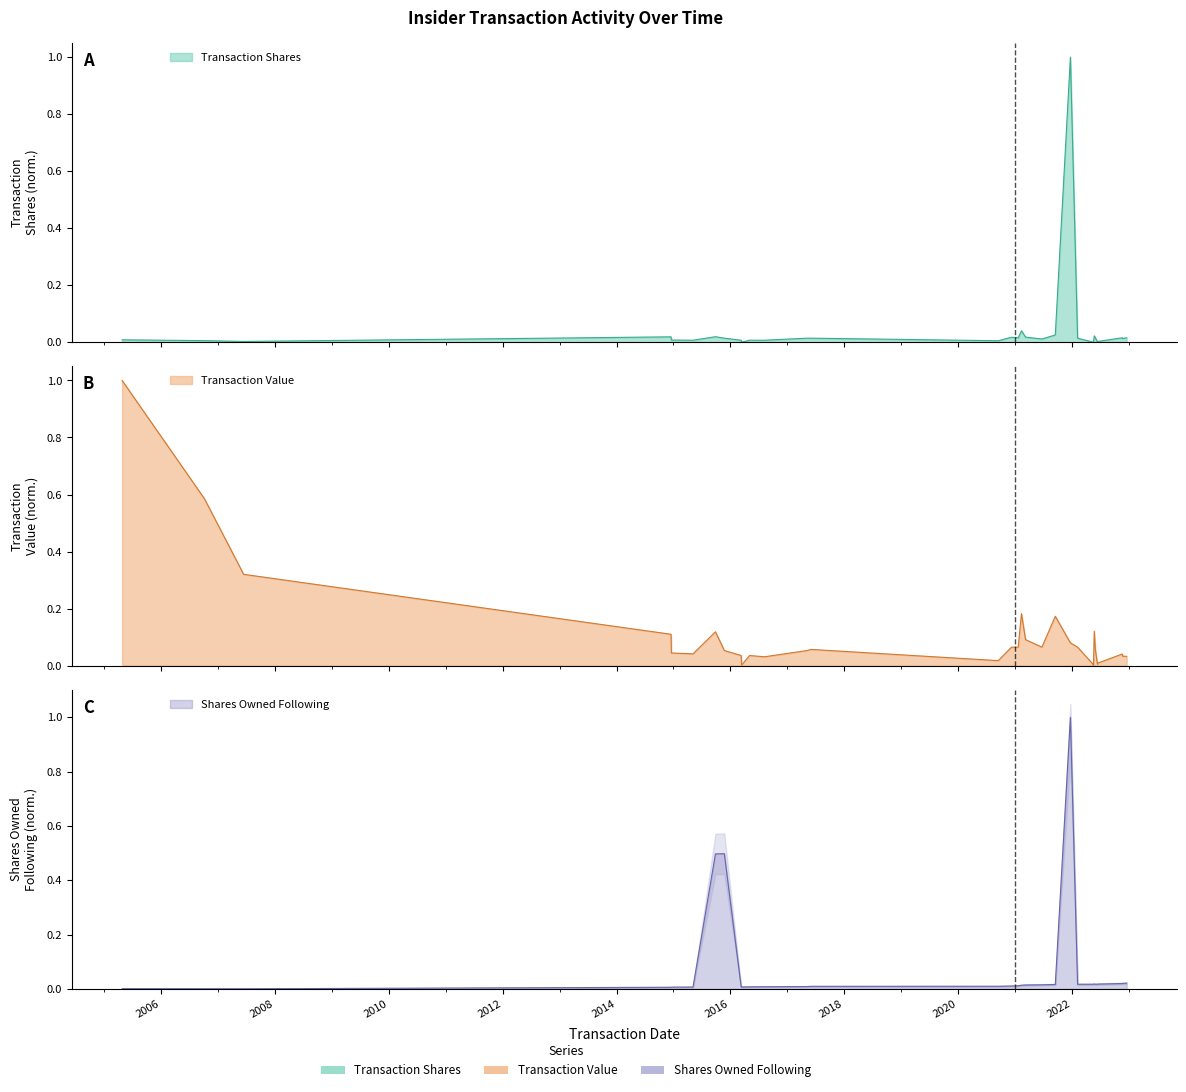

At which label does Shares Owned Following reach its peak?

2021-12-23